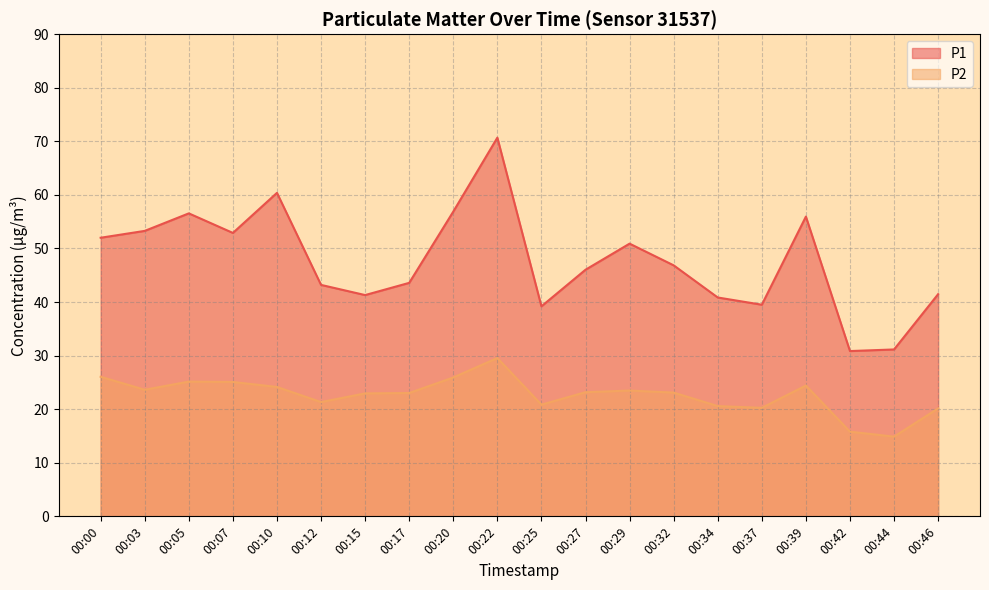

What is the value of the P2 point at the 12th from the left?

23.2